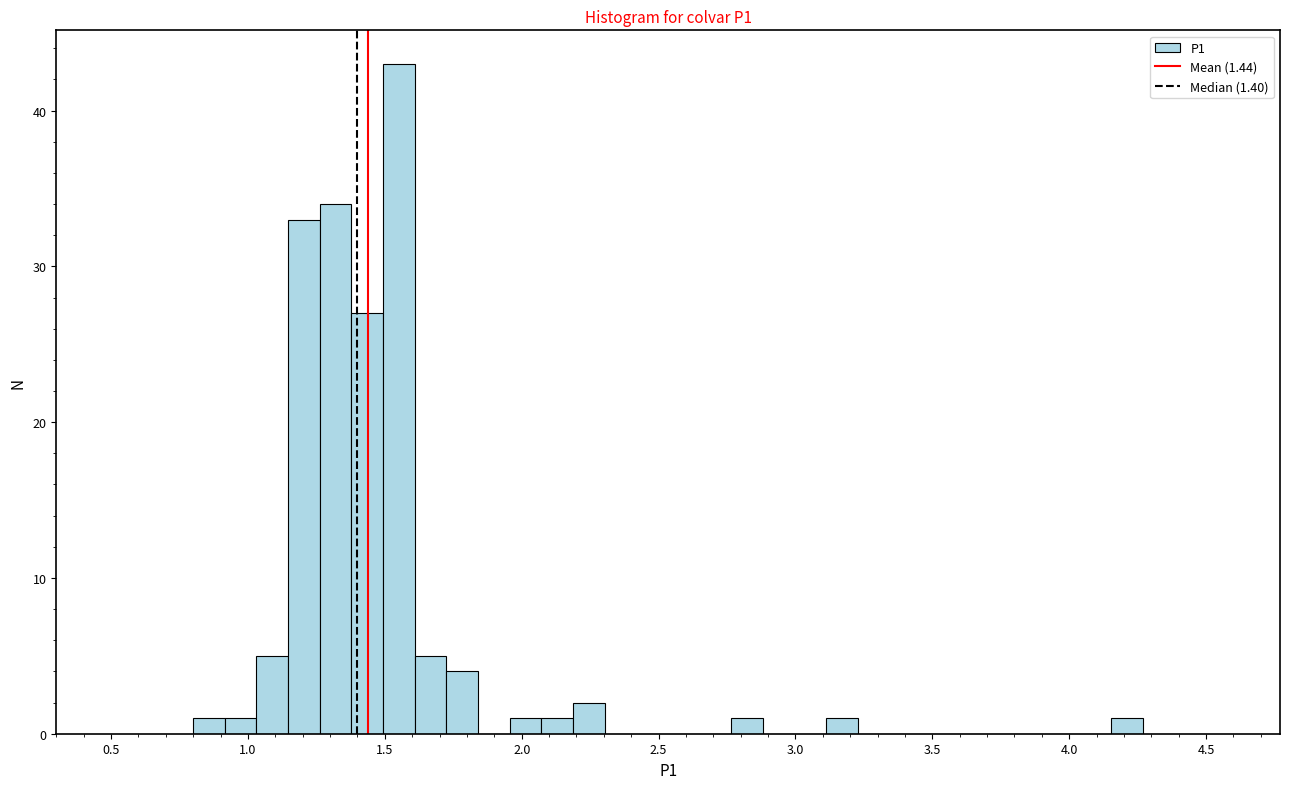

Read against the x-axis, roughly where is the centre of the tallest bar?

1.55